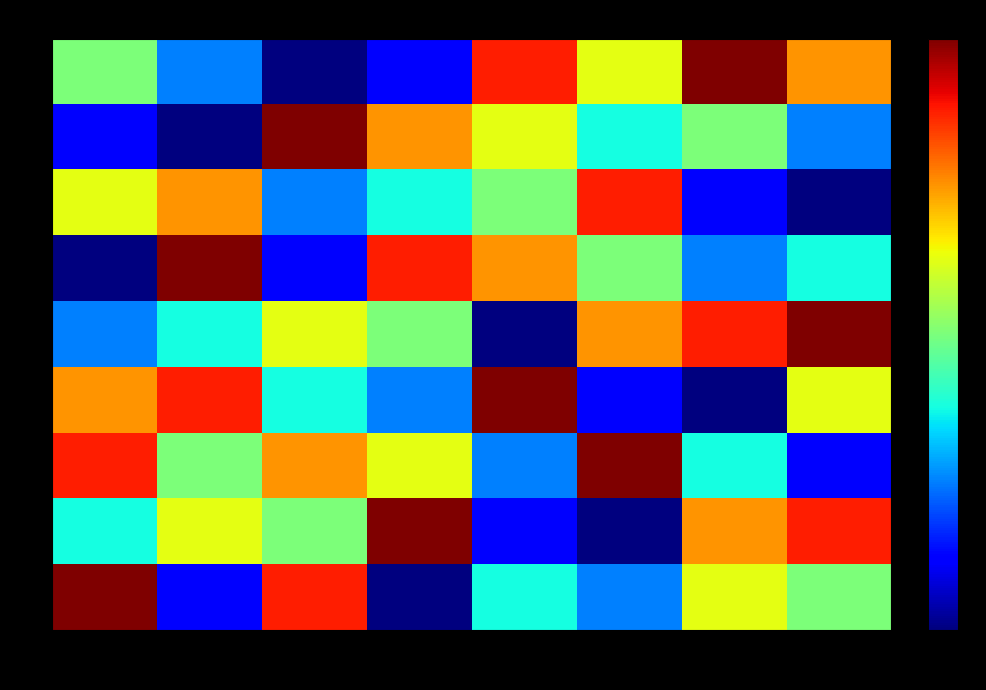

What is the difference between the highest and lowest values at col_8?

8